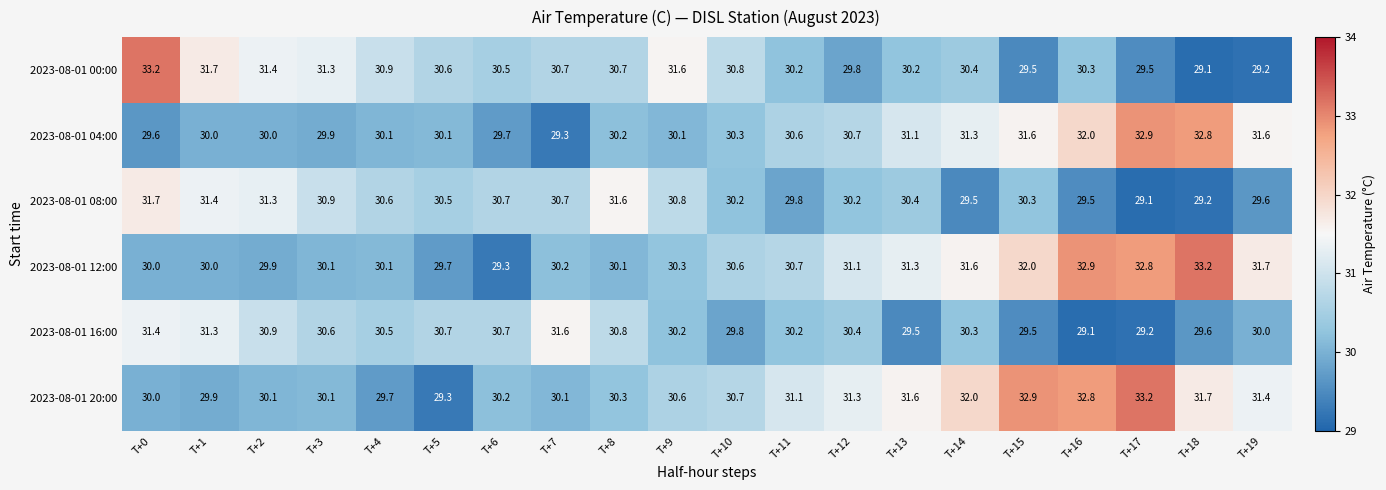

At which label does 2023-08-01 00:00 reach its minimum?

T+18